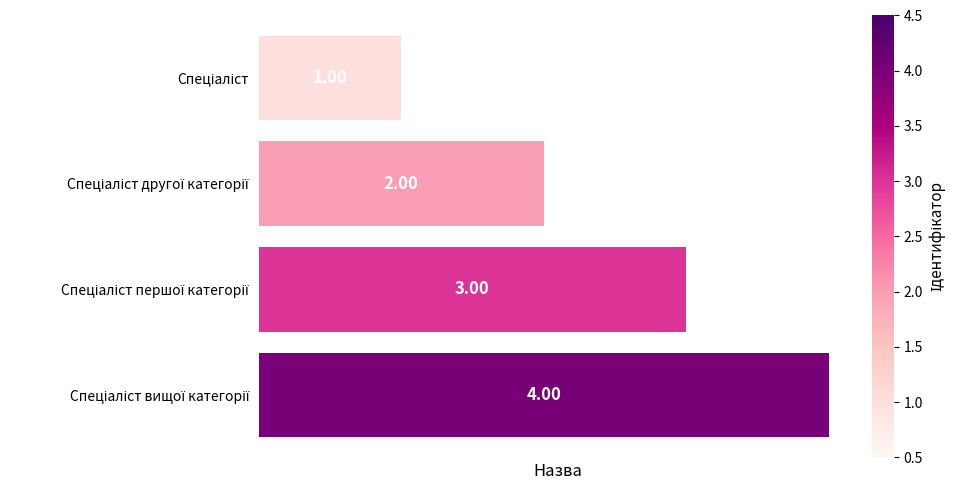

What is the sum of all values?

10